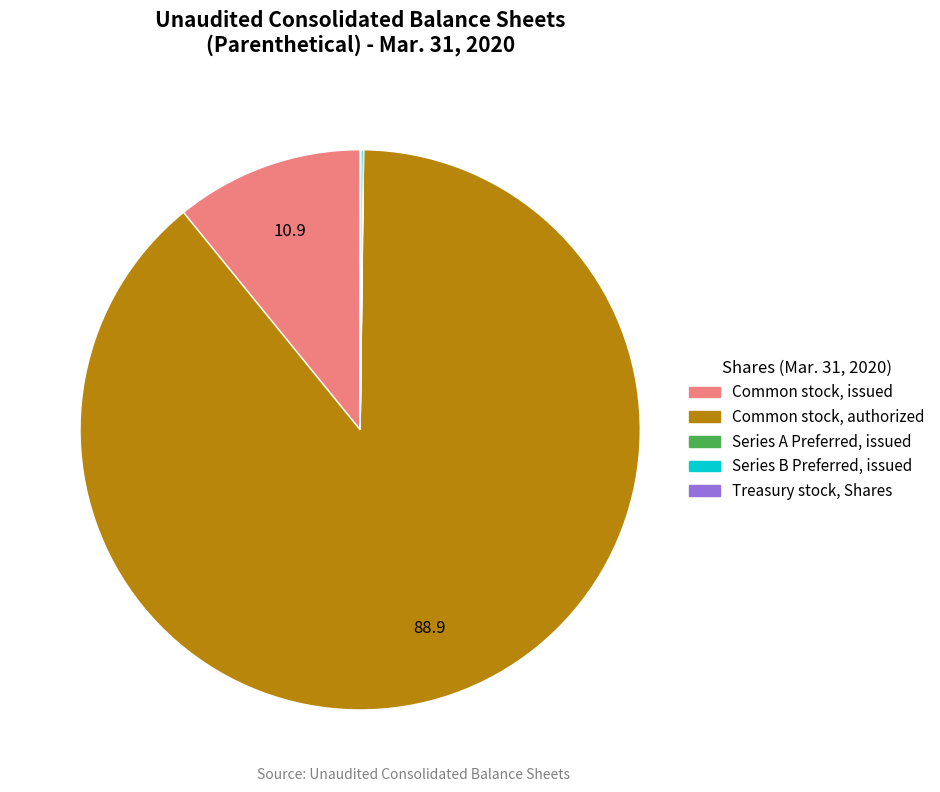

Which slice is the largest?

Common stock, authorized